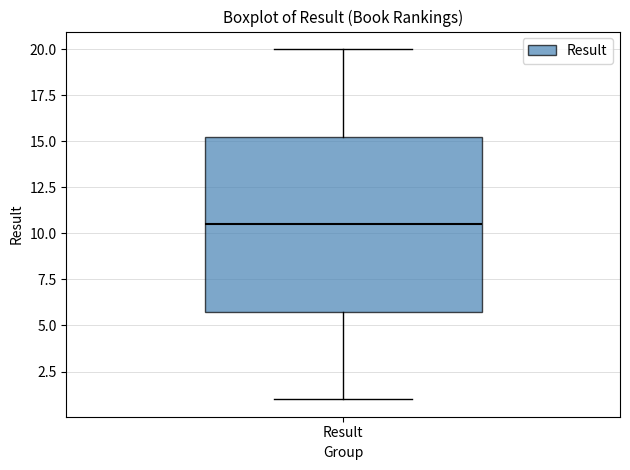

Read this box plot against the y-axis: the position of the median line, the range covered by the box, and the ends of both whiskers. The values are not printed on the chart, so give them approximately, as read against the axis.

median 10.5, box 6.0 to 15.5, whiskers 1.0 to 20.0